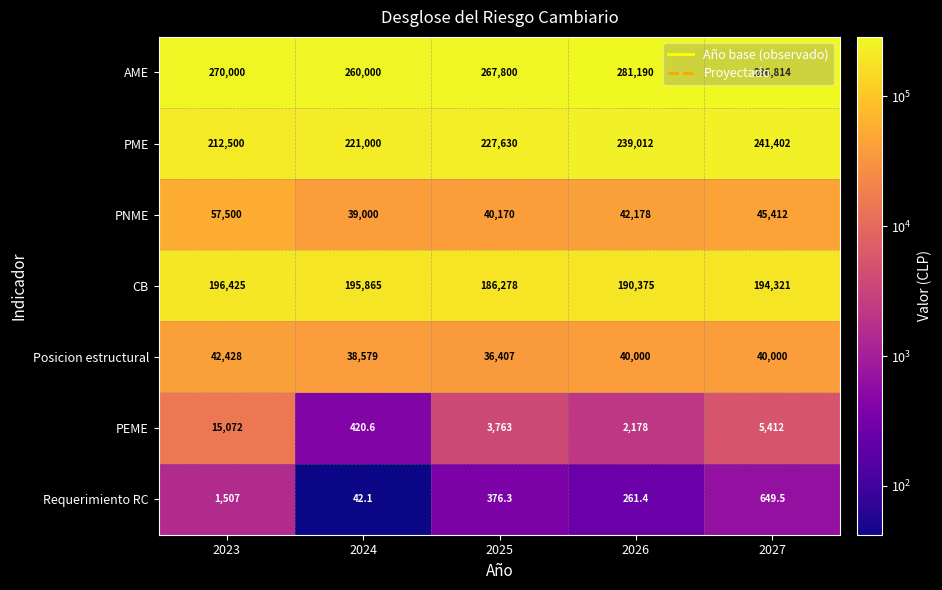

Which series has the largest total across all categories?

AME